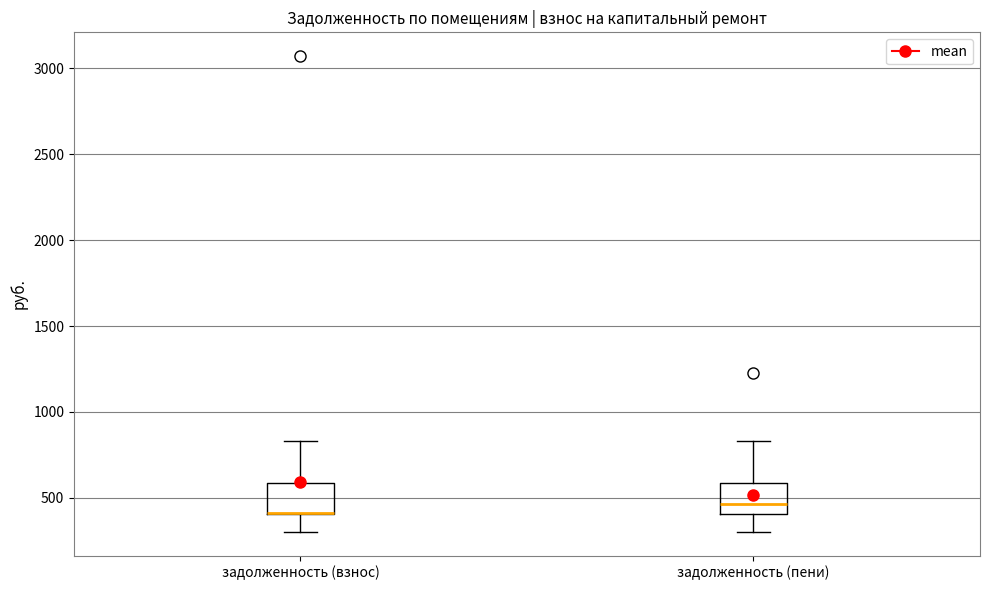

Reading left to right, read every box against the y-axis: the position of its median line, the range the box covers, and the ends of its whiskers. The values are not printed on the chart, so give them approximately, as read against the axis.

задолженность (взнос): median 400 (drawn on the box's lower edge), box 400 to 600, whiskers 300 to 850
задолженность (пени): median 450, box 400 to 600, whiskers 300 to 850